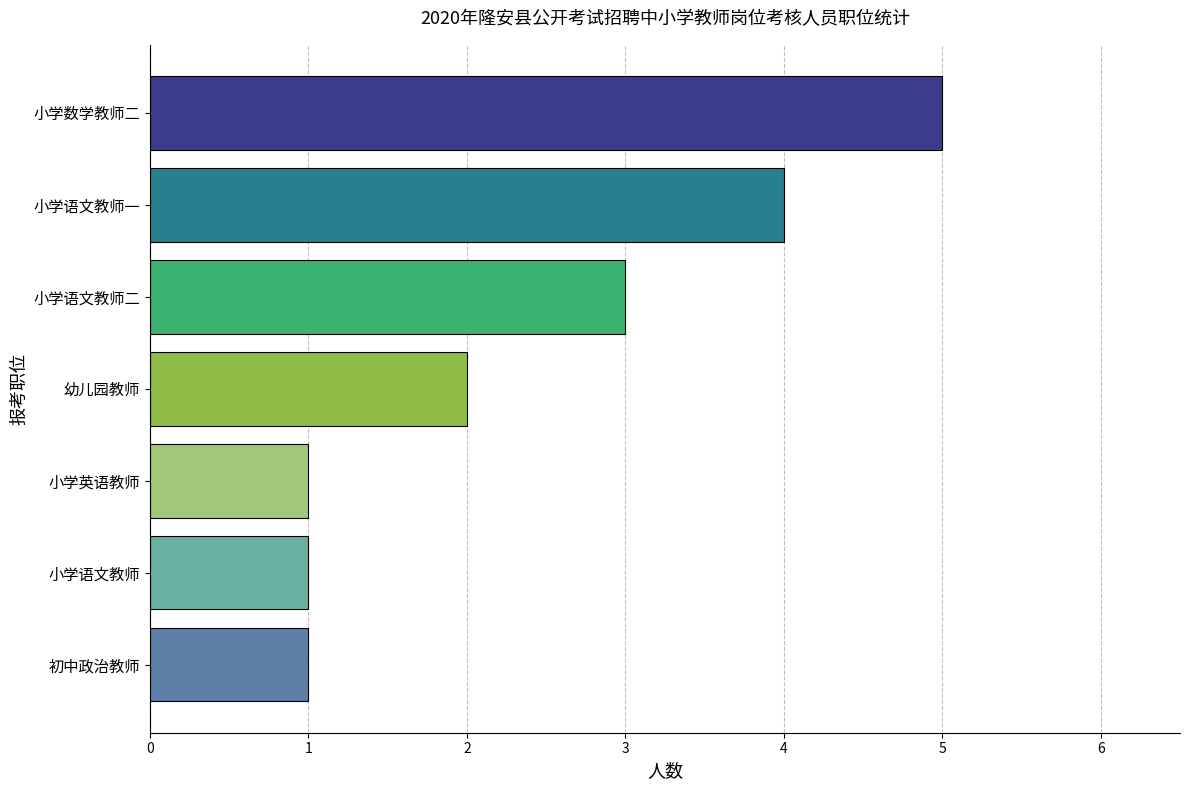

What is the sum of all values?

17